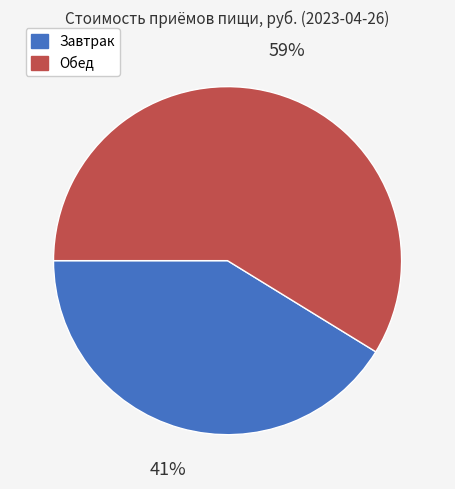

Is it true that Обед is 59% of the pie?

True